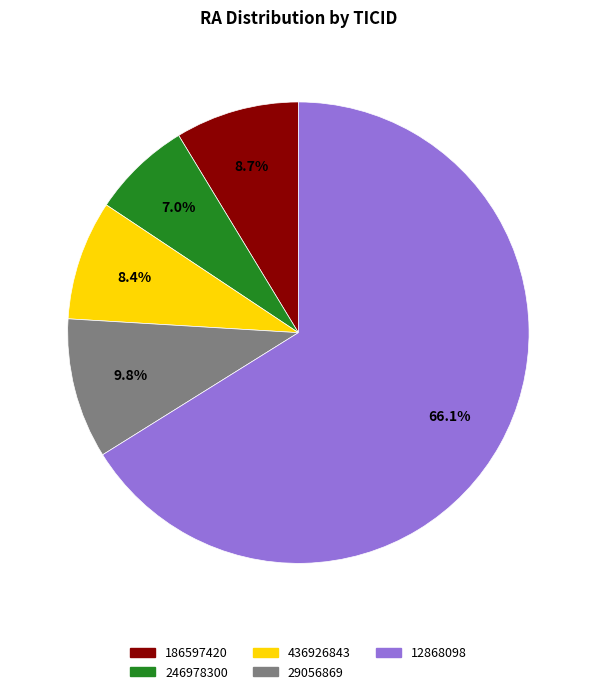

The 12868098 slice represents 66% of the pie. True or false?

True